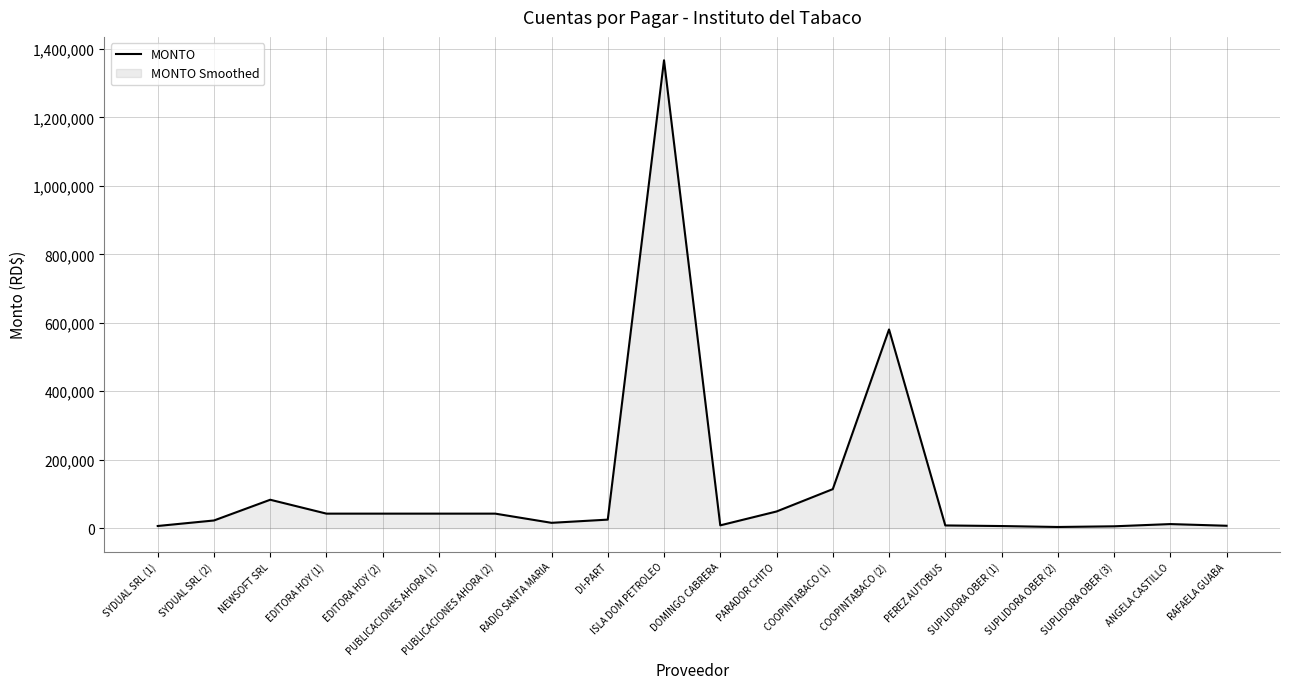

Reading left to right, what are all the values shown in this chart?

6405.0	22500.0	83049.5	42480.0	42480.0	42480.0	42480.0	15646.8	24998.3	1366731.0	8260.0	48749.0	114036.5	580465.2	8000.0	6233.9	3484.3	5472.0	11974.0	7080.0